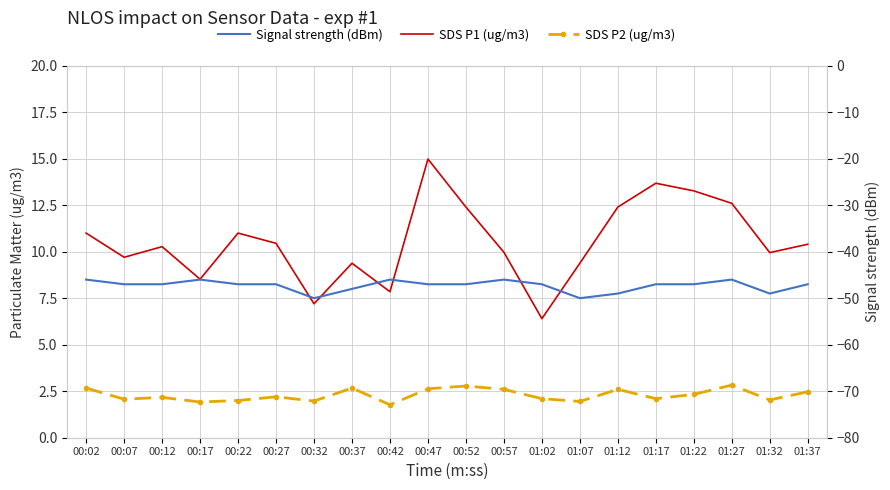

At which label does SDS P1 (ug/m3) reach its peak?

00:47